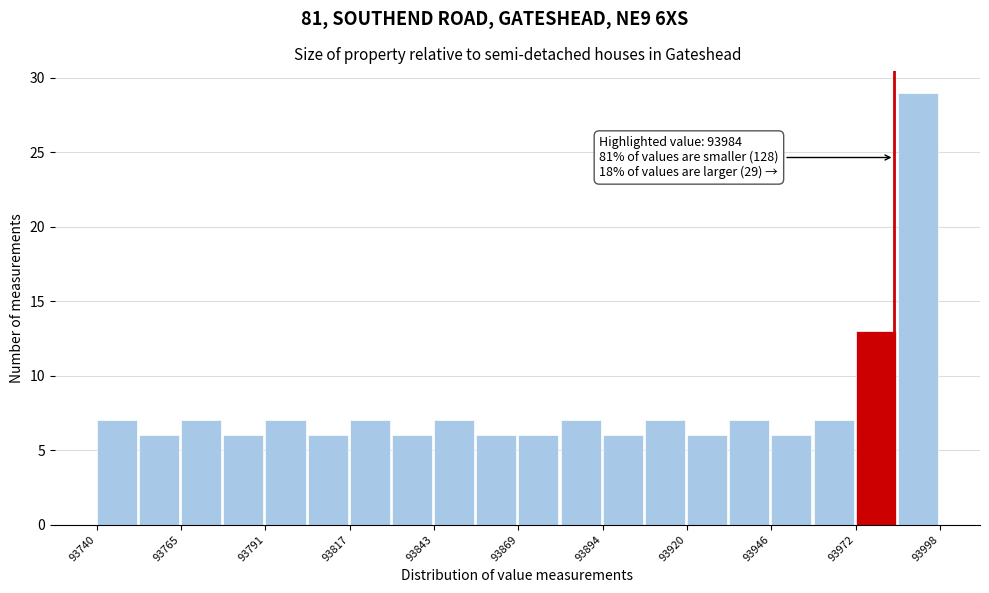

Around what value on the x-axis is the tallest bar? Give the approximate position of its centre, as read against the axis.

93990